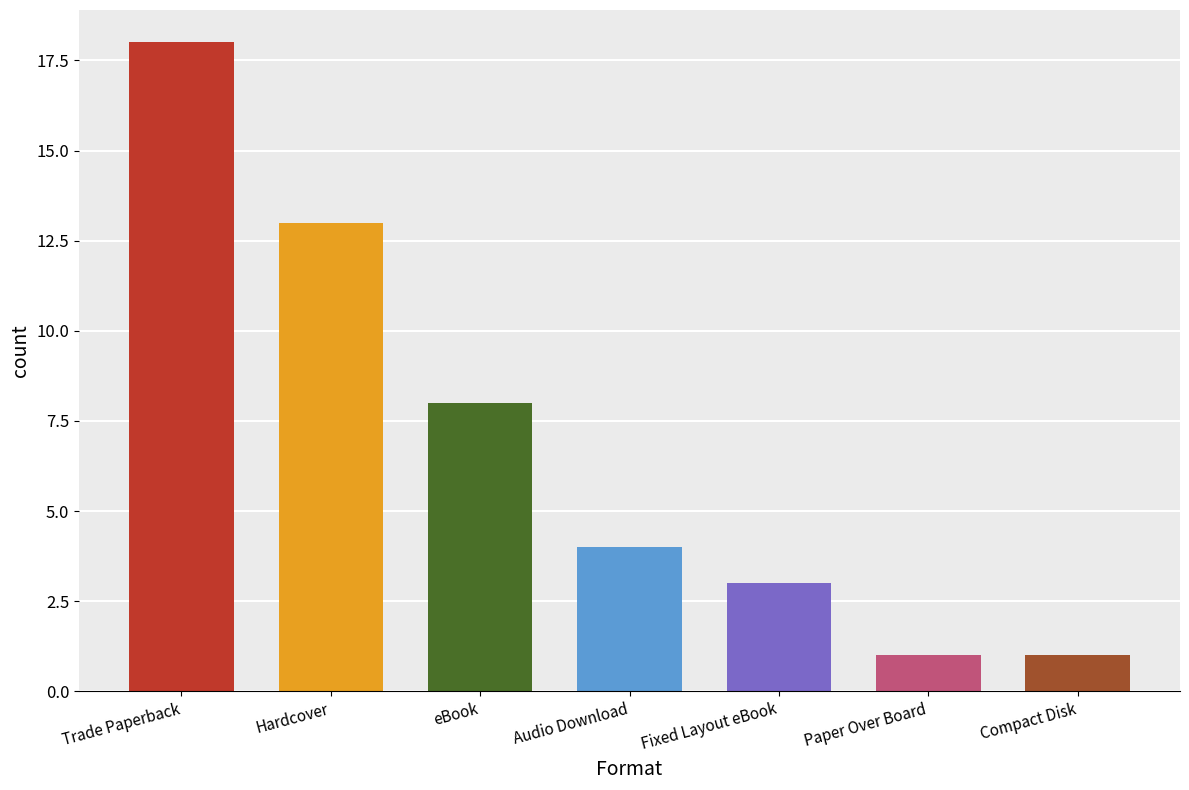

Reading left to right, list all the values displayed in this chart.

18	13	8	4	3	1	1